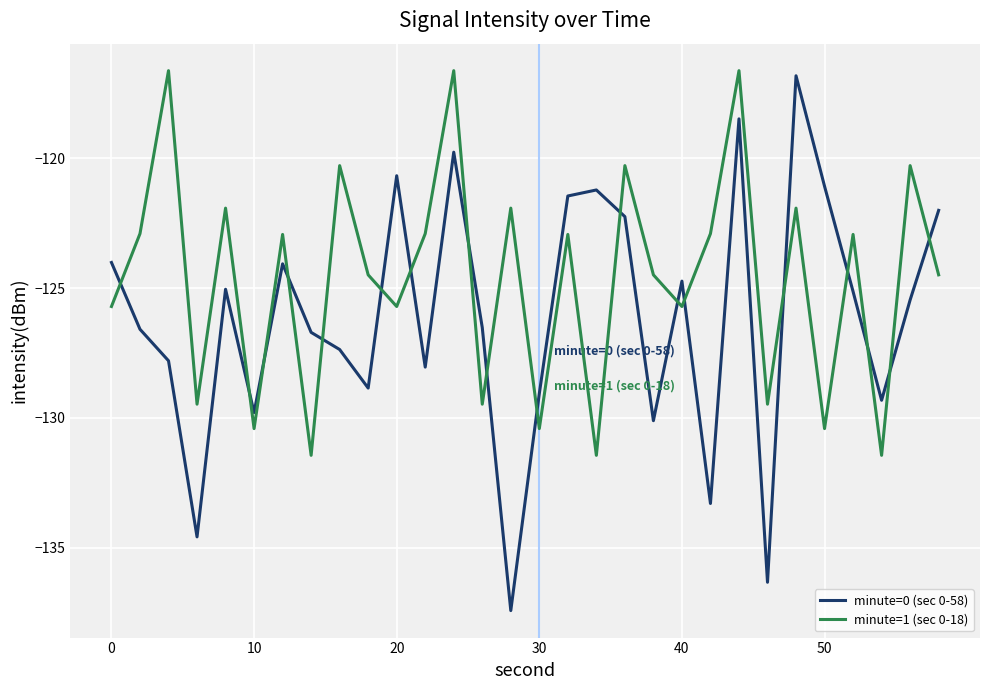

True or false: minute=1 (sec 0-18) and minute=0 (sec 0-58) intersect in this chart.

True